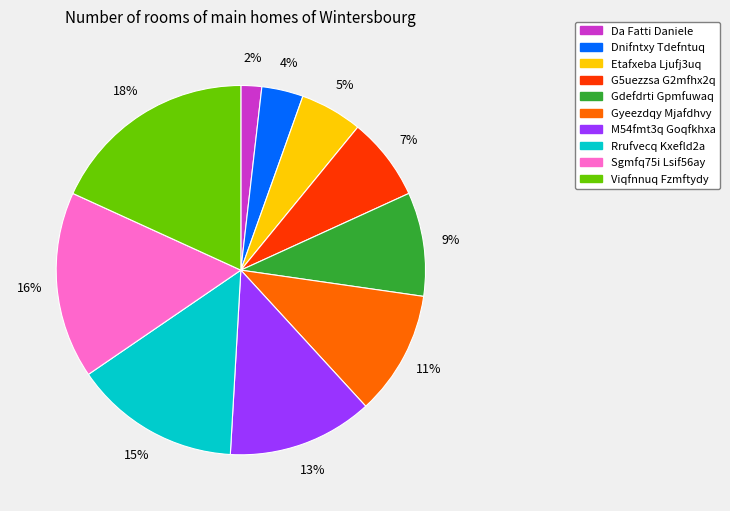

Do M54fmt3q Goqfkhxa and Sgmfq75i Lsif56ay together represent more than half of the pie?

No